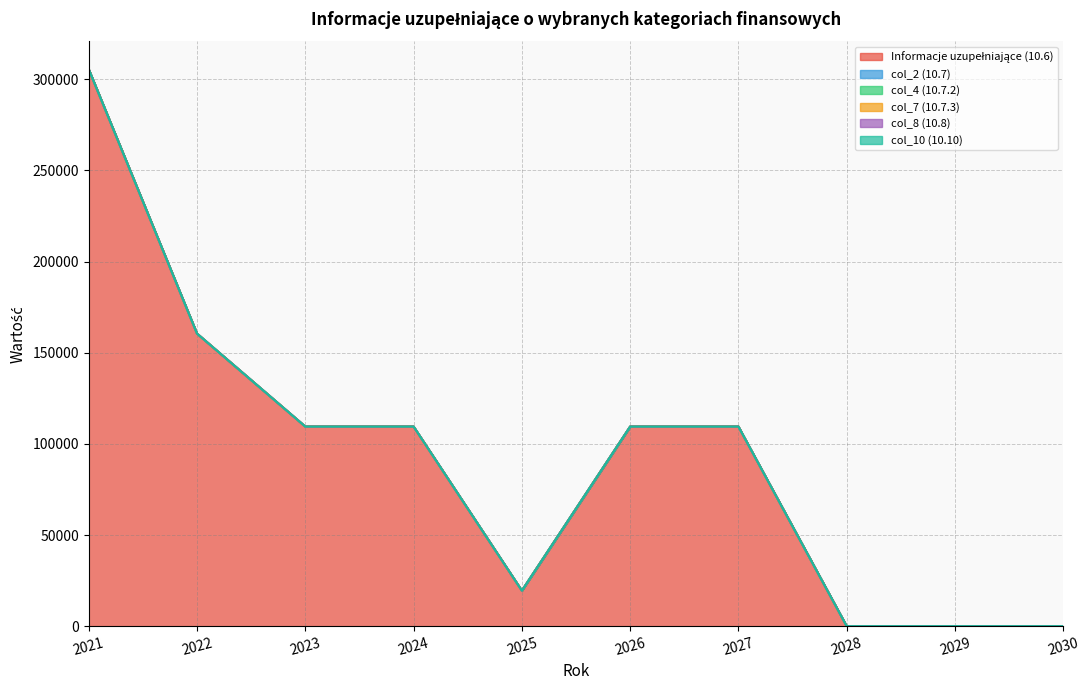

Which category has the highest value in the col_2 (10.7) series?

2021